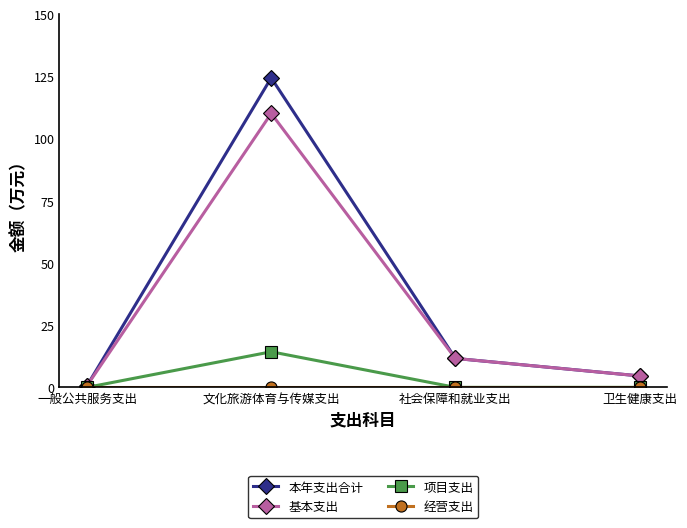

At which category is the sum across all series the highest?

文化旅游体育与传媒支出